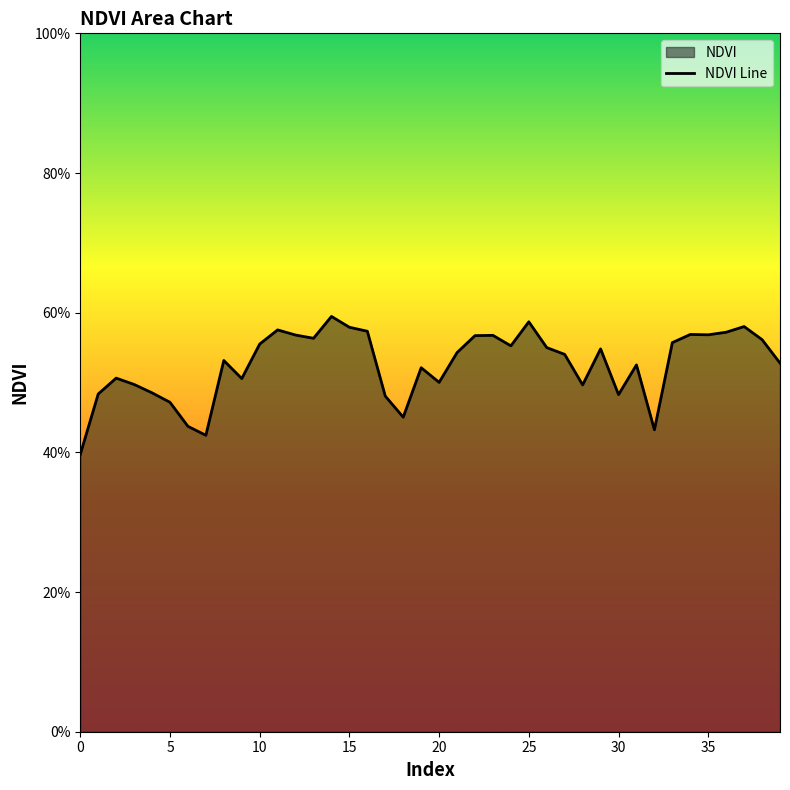

What is the value of the 13th point from the left?

0.6